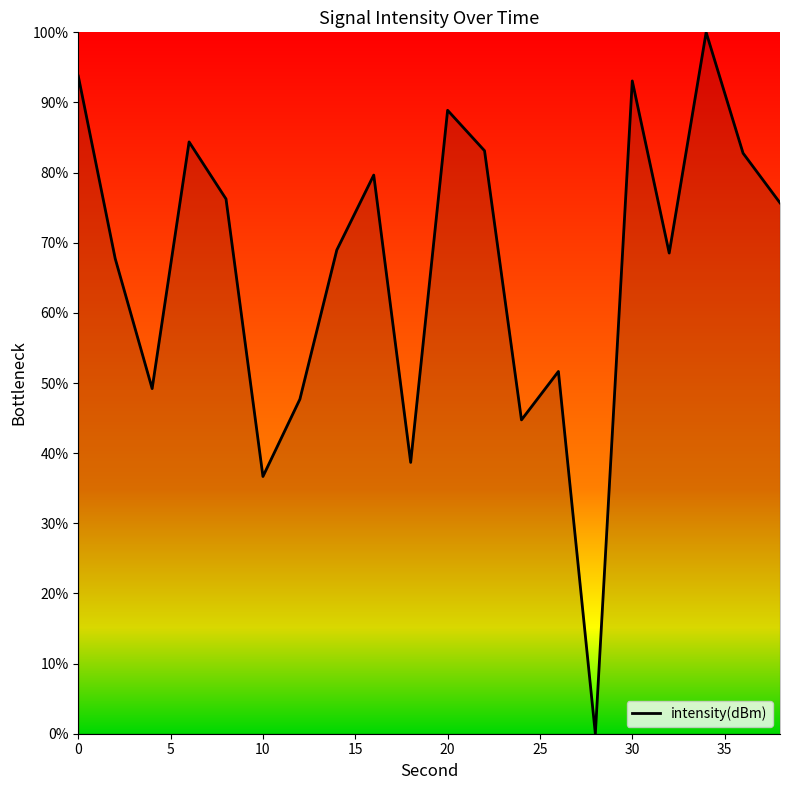

What is the maximum value shown in the chart?

100.0